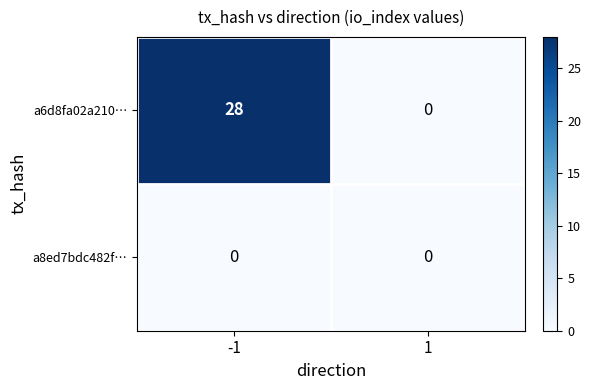

Reading left to right, what are all the values shown in this chart?

a6d8fa02a210…: -1=28	1=0
a8ed7bdc482f…: -1=0	1=0